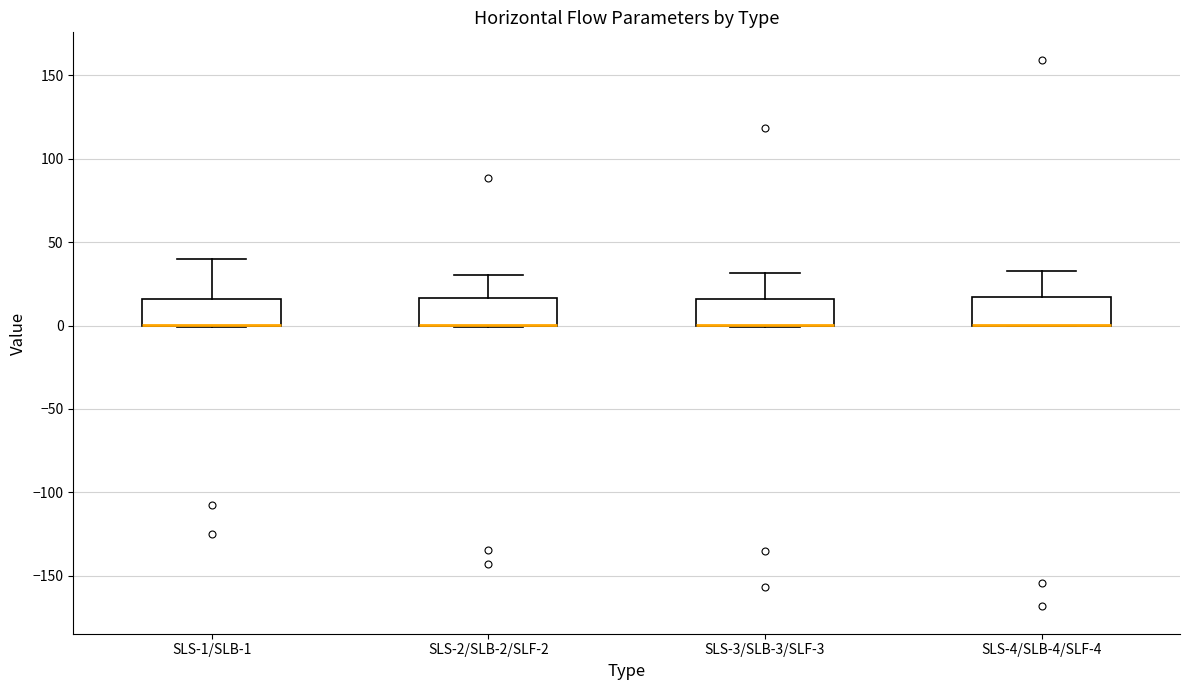

Reading left to right, read every box against the y-axis: the position of its median line, the range the box covers, and the ends of its whiskers. The values are not printed on the chart, so give them approximately, as read against the axis.

SLS-1/SLB-1: median 0 (drawn on the box's lower edge), box 0 to 15, whiskers 0 to 40
SLS-2/SLB-2/SLF-2: median 0 (drawn on the box's lower edge), box 0 to 15, whiskers 0 to 30
SLS-3/SLB-3/SLF-3: median 0 (drawn on the box's lower edge), box 0 to 15, whiskers 0 to 30
SLS-4/SLB-4/SLF-4: median 0 (drawn on the box's lower edge), box 0 to 15, whiskers 0 to 35